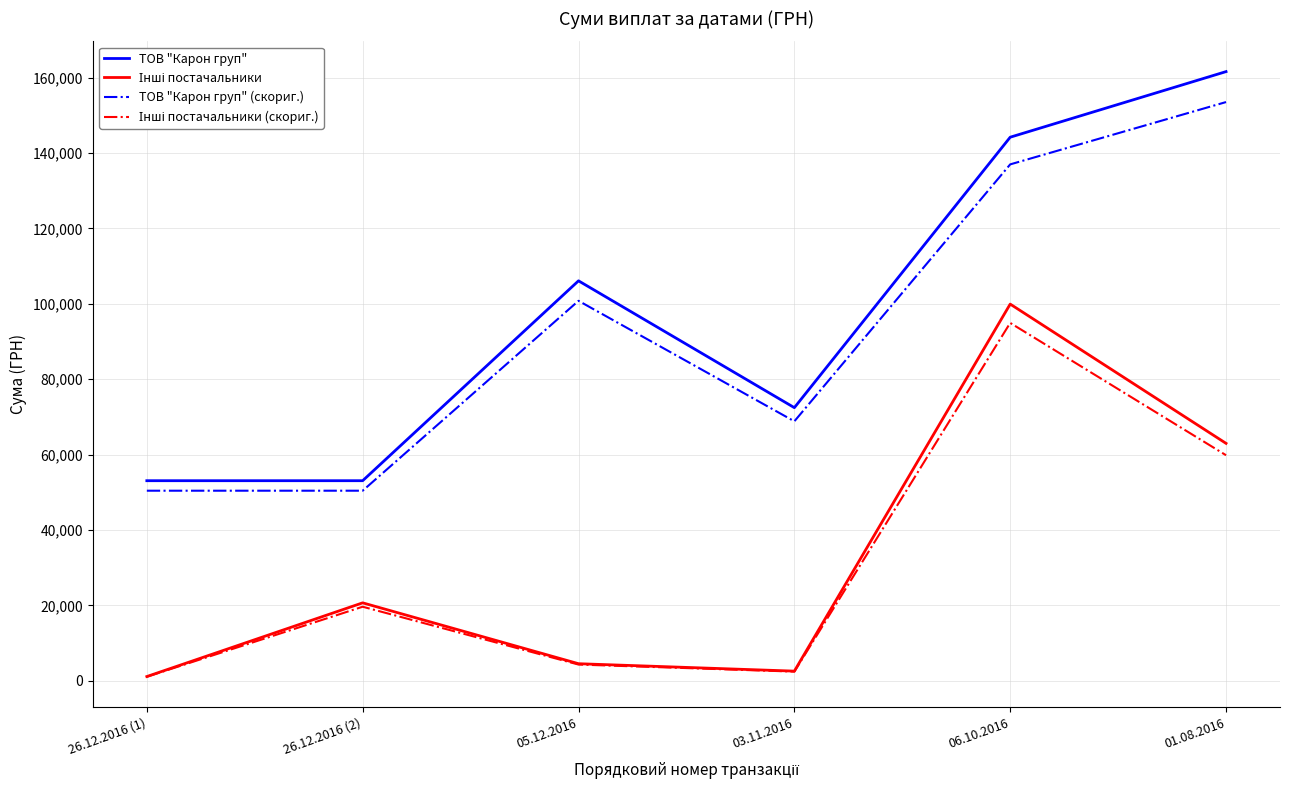

Which label corresponds to the largest value in the chart?

01.08.2016